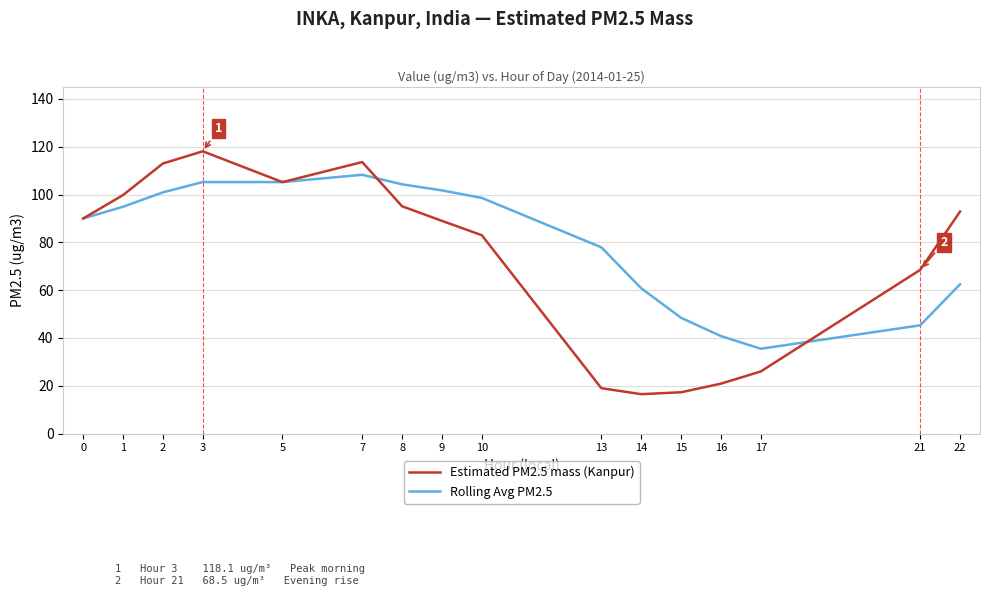

How many values in the Rolling Avg PM2.5 series exceed 94?

8